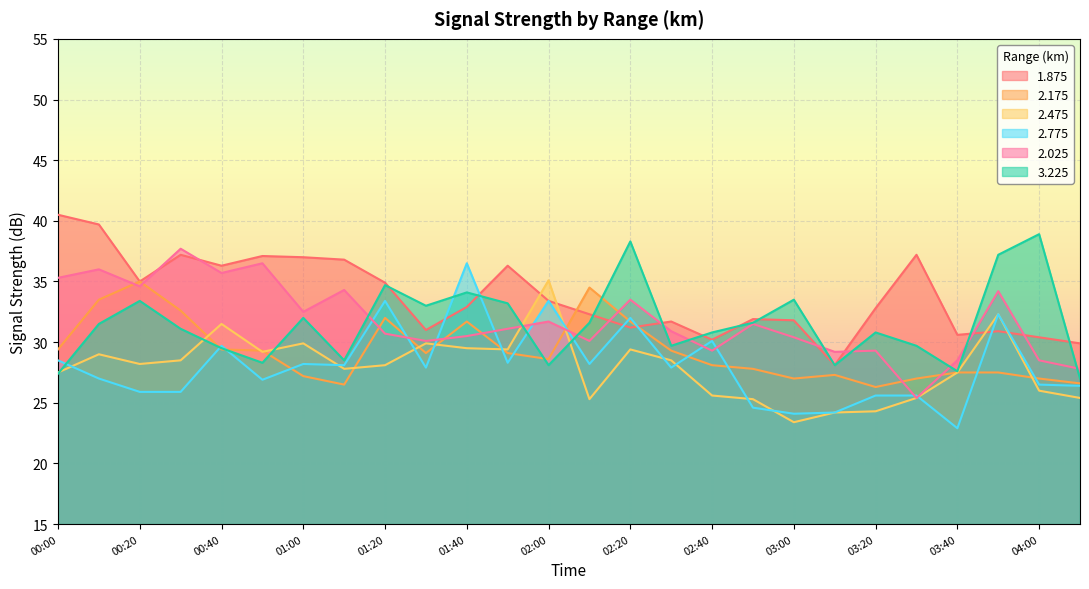

Does the chart display data point markers on the line(s)?

No